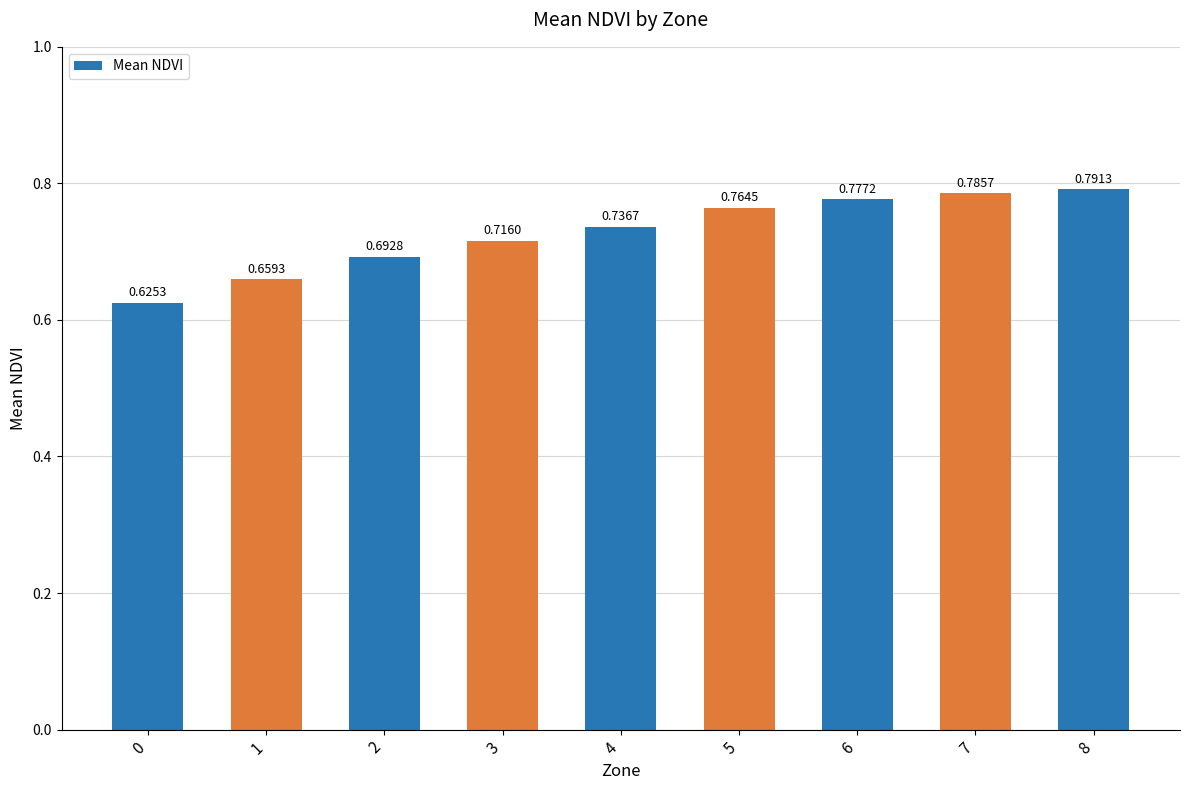

What is the sum of all values?

6.5